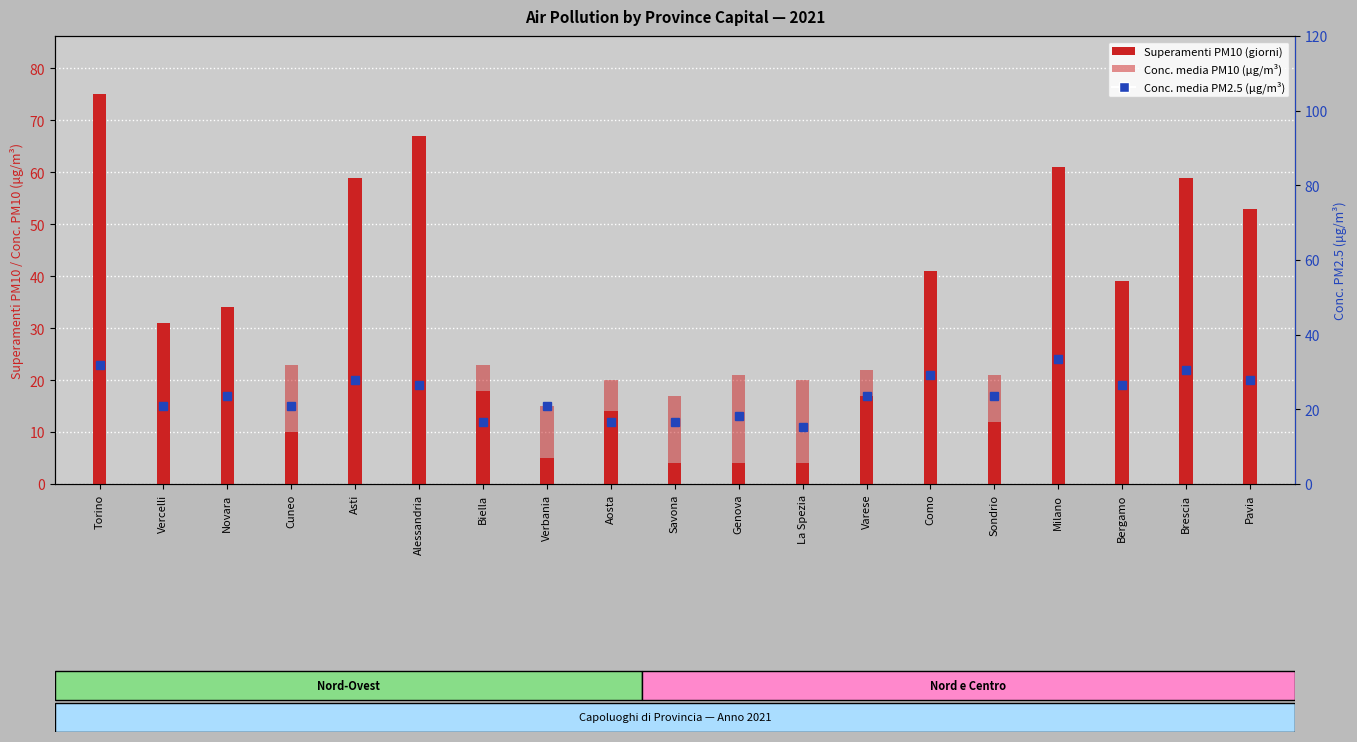

True or false: Conc. media PM10 (μg/m³) has a value of 37 at Cuneo.

False